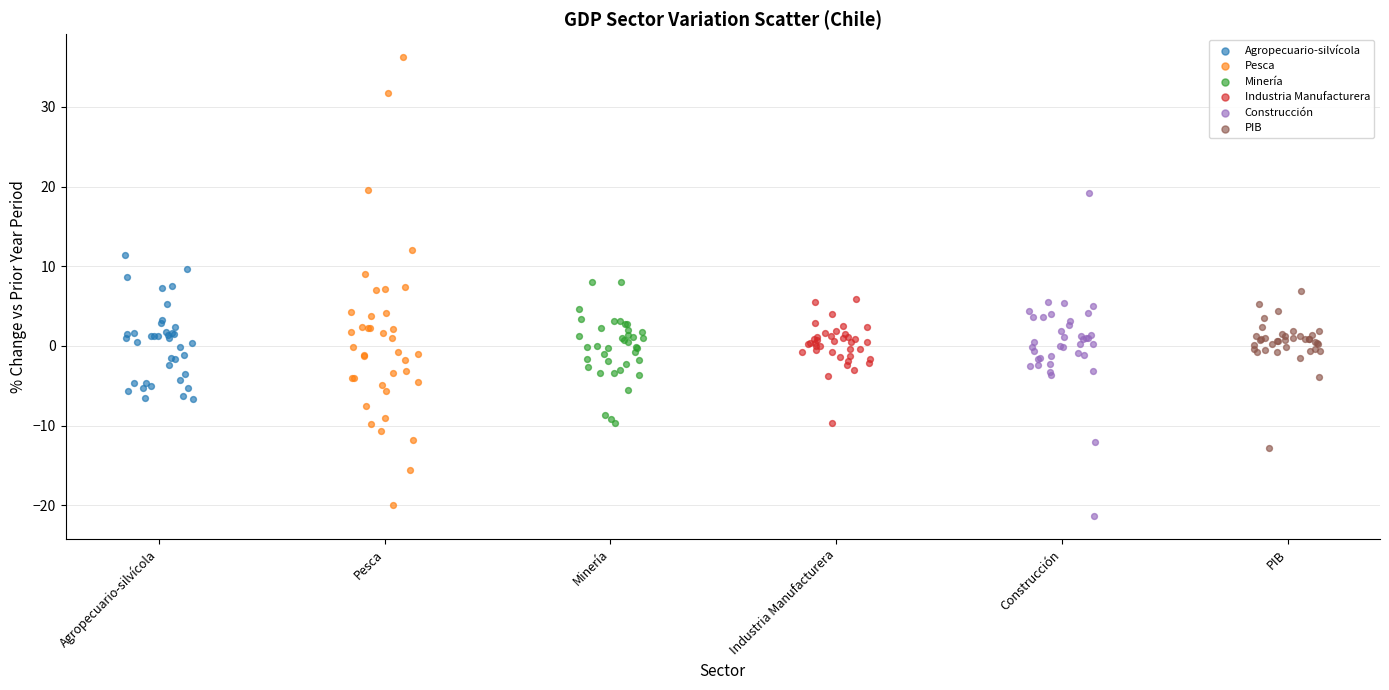

What are all the series names shown in the legend?

Agropecuario-silvícola, Pesca, Minería, Industria Manufacturera, Construcción, PIB